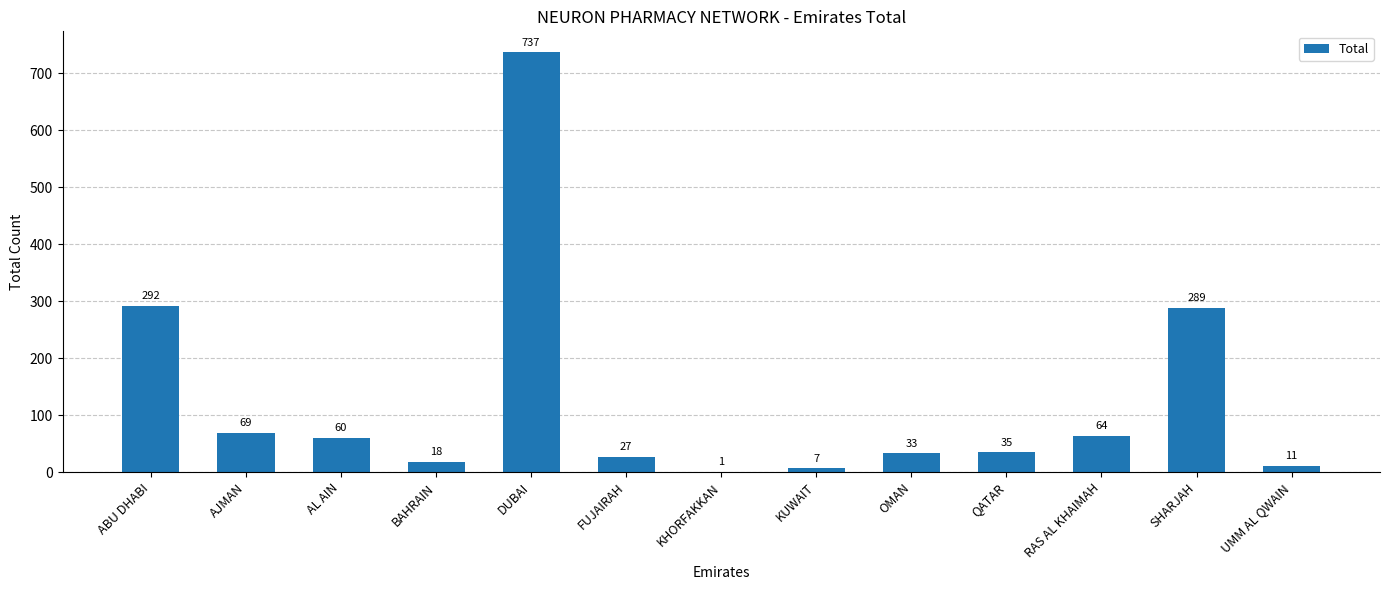

What is the ratio of the value at RAS AL KHAIMAH to the value at FUJAIRAH?

2.4